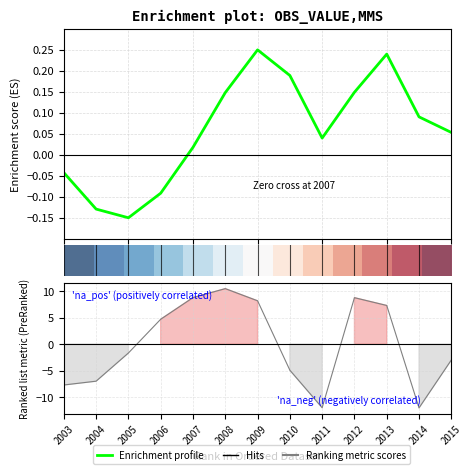

How many intersections are there between Enrichment profile and Ranking metric scores?

4